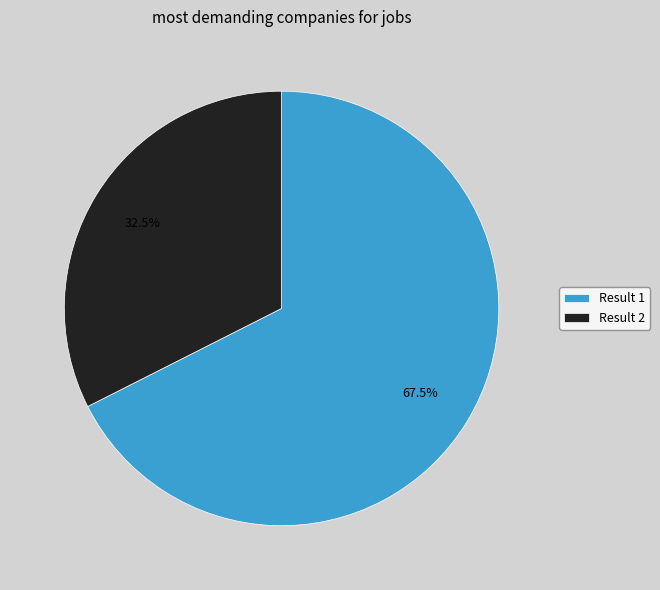

Do Result 2 and Result 1 together represent more than half of the pie?

Yes